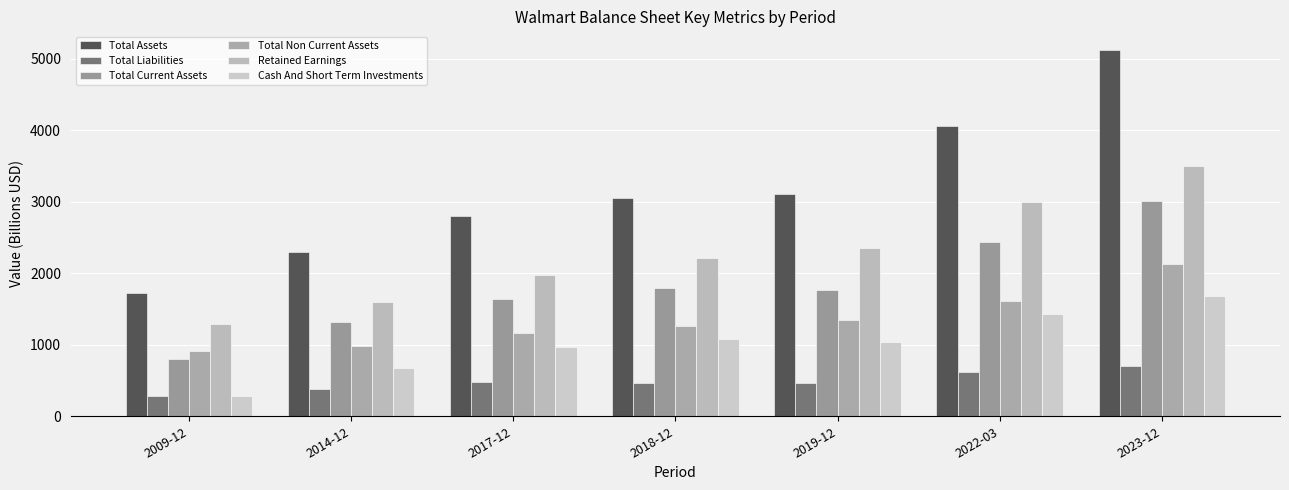

What is the smallest value displayed?

278.0